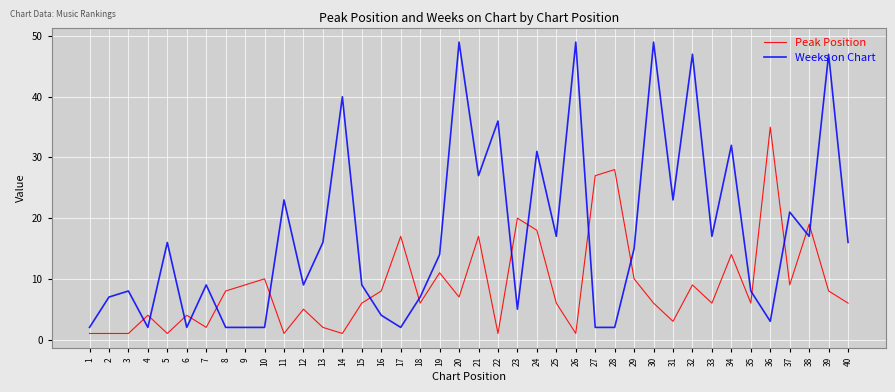

What is the spread (max minus min) of values at 6?

2